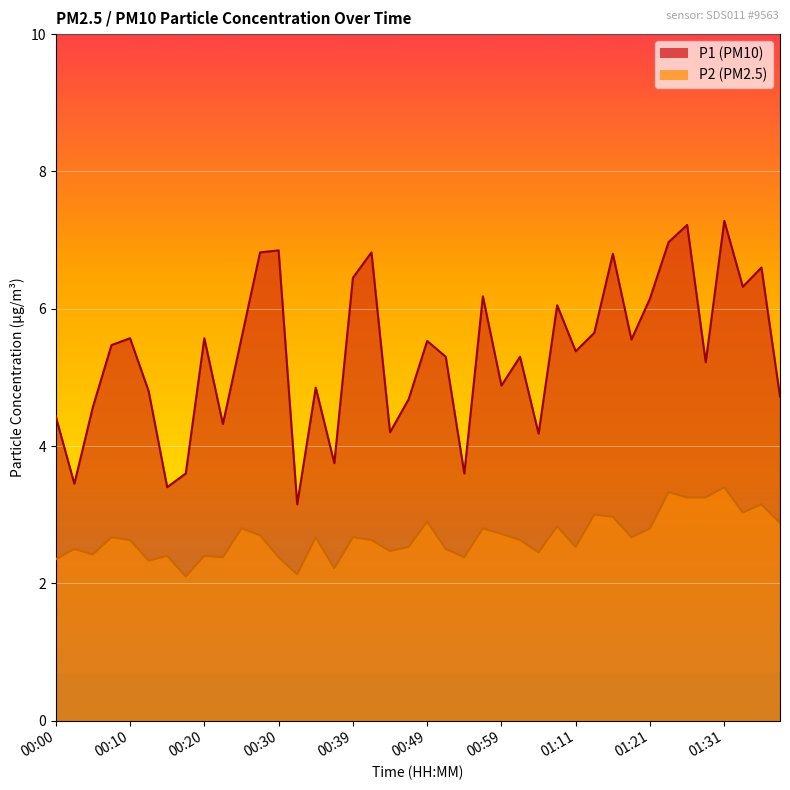

The P2 series shows 4.8 at 00:59. True or false?

False